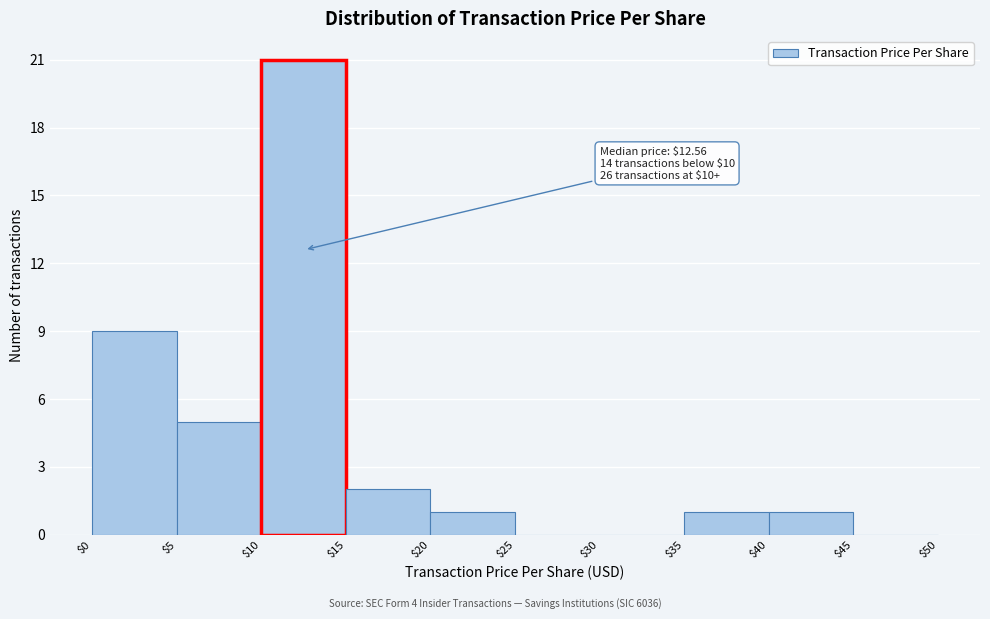

Over which range of the x-axis is the bar tallest?

$10 to $15